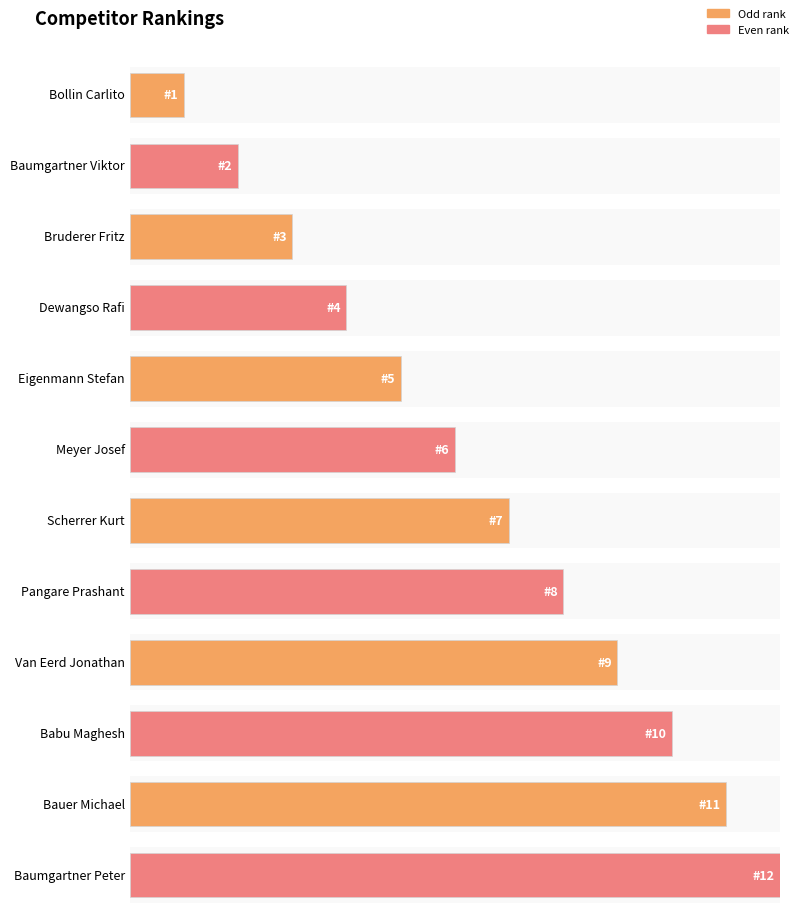

Reading left to right, list all the values displayed in this chart.

1	2	3	4	5	6	7	8	9	10	11	12